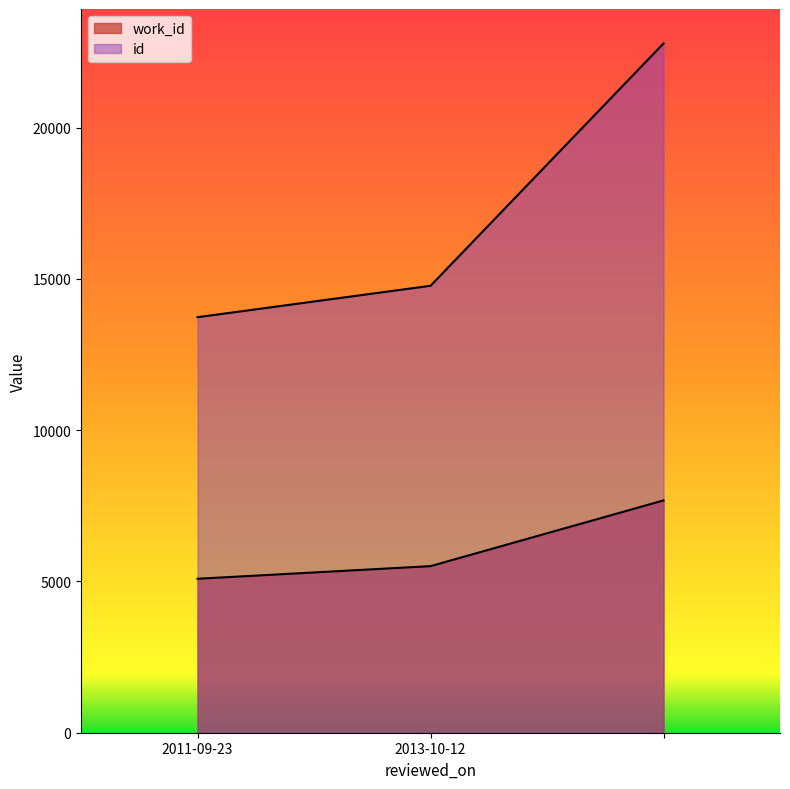

What is the value of the id point at the 2nd from the left?

14770